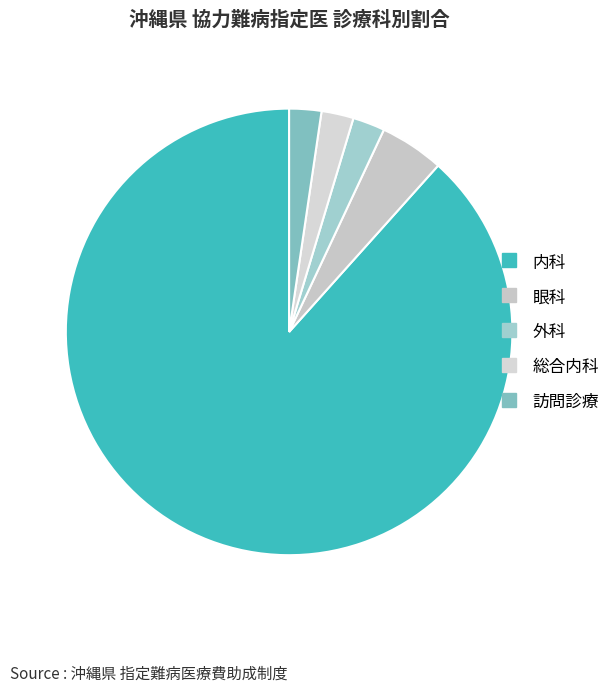

Rank the categories by value from lowest to highest.

外科, 総合内科, 訪問診療, 眼科, 内科